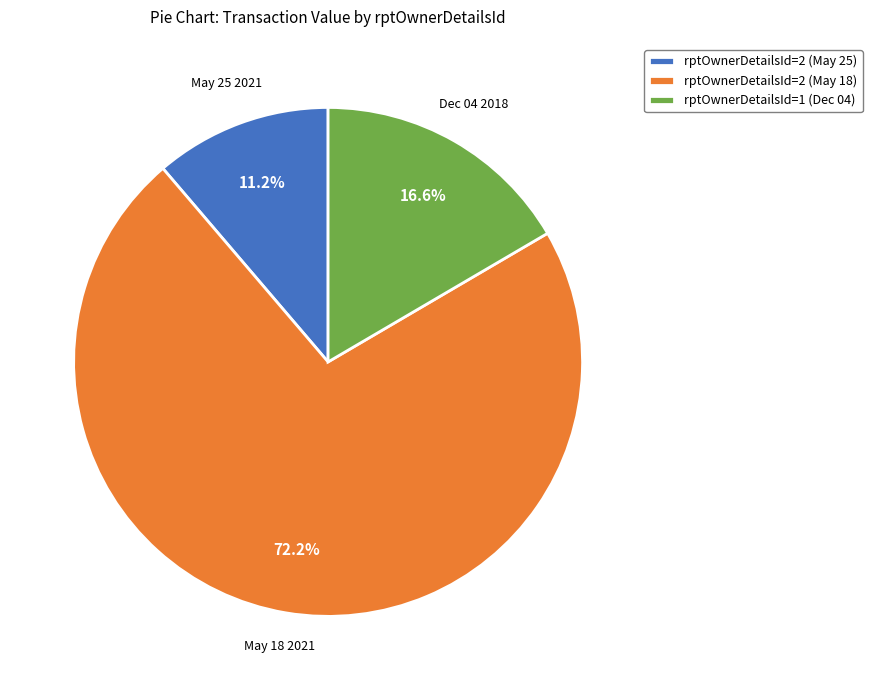

Which category has the biggest portion of the pie?

rptOwnerDetailsId=2 (May 18)